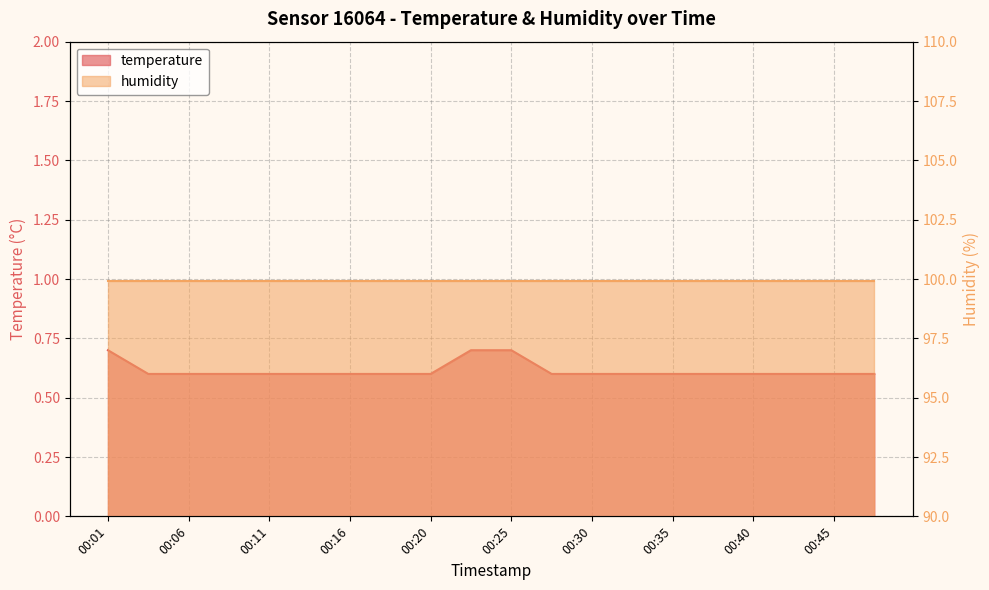

The chart shows a value of 0.6 at 00:20. True or false?

True